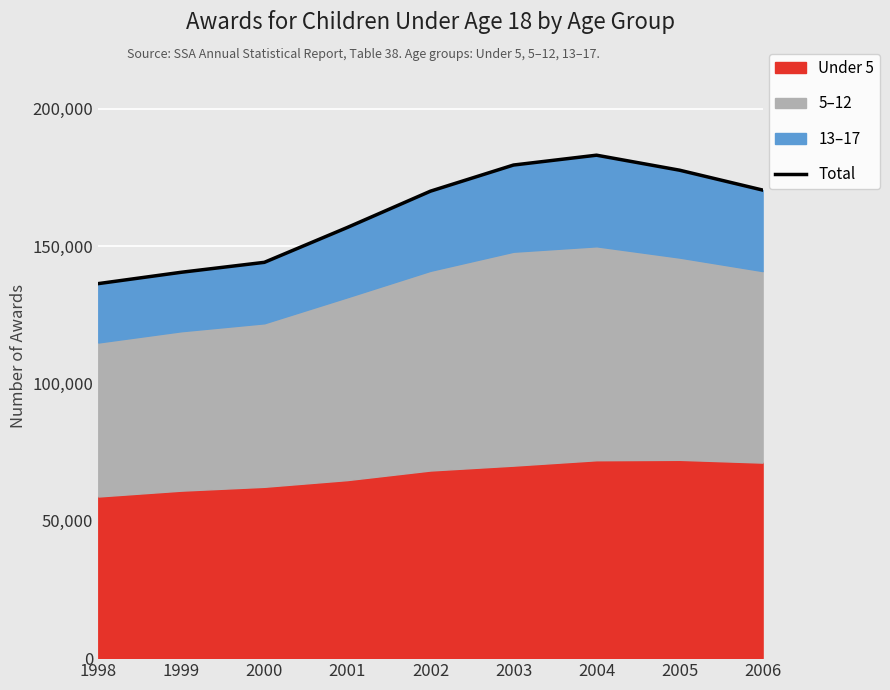

Count the number of values greater than 170048.

4